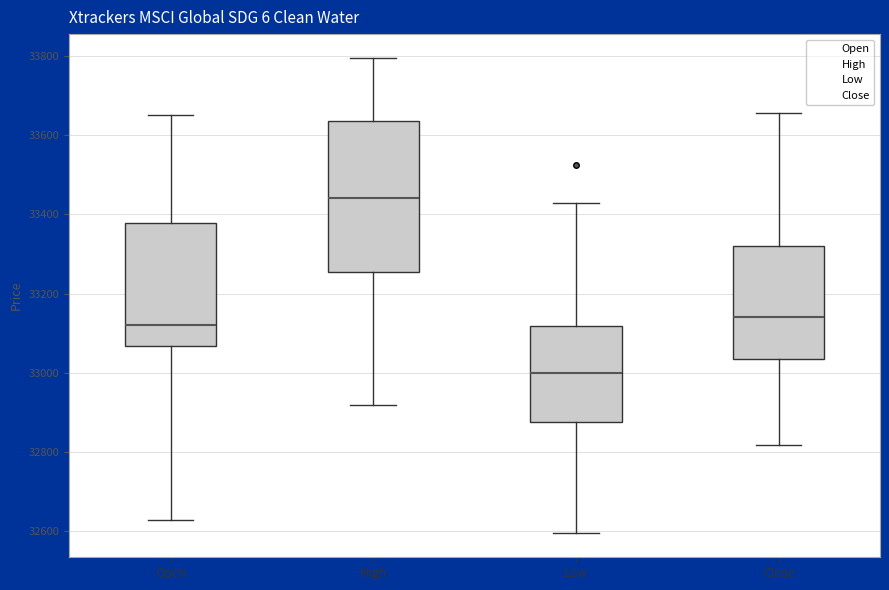

Where is the lower edge of the box for Low on the y-axis? The values are not printed on the chart, so give them approximately, as read against the axis.

32880